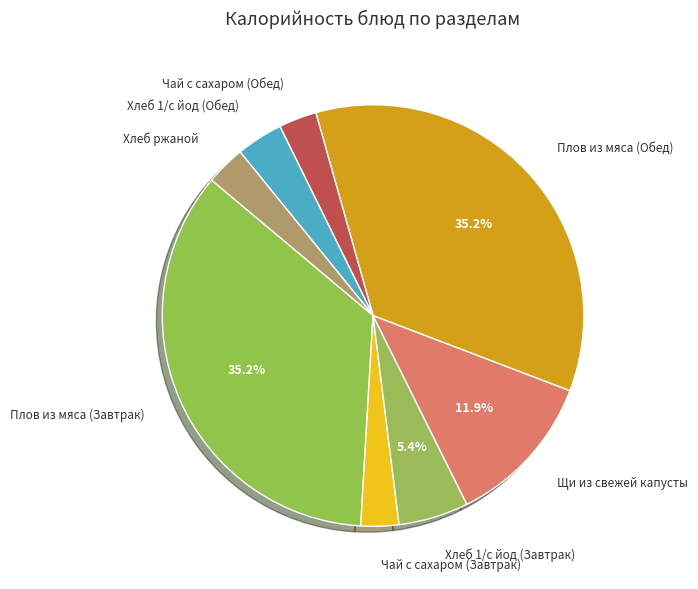

Is there any slice that represents more than half of the pie?

No